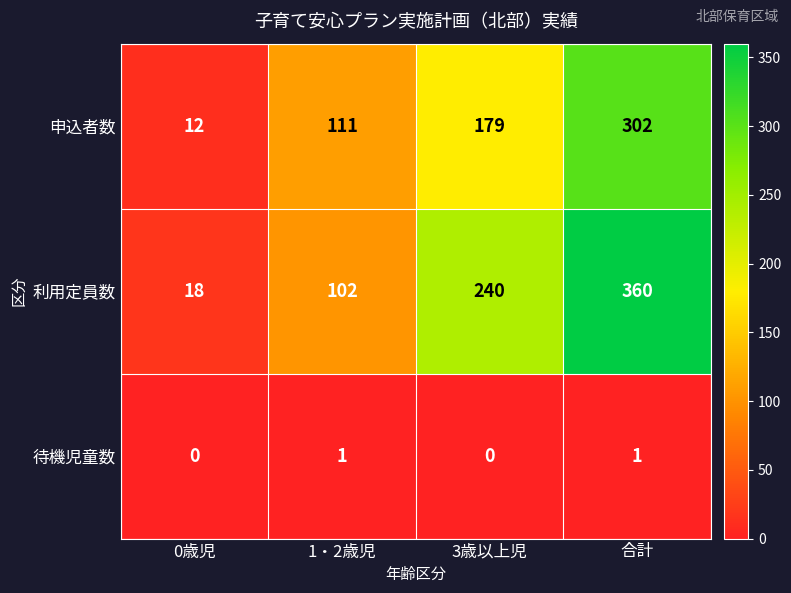

Which series changed the most between 1・2歳児 and 合計?

利用定員数